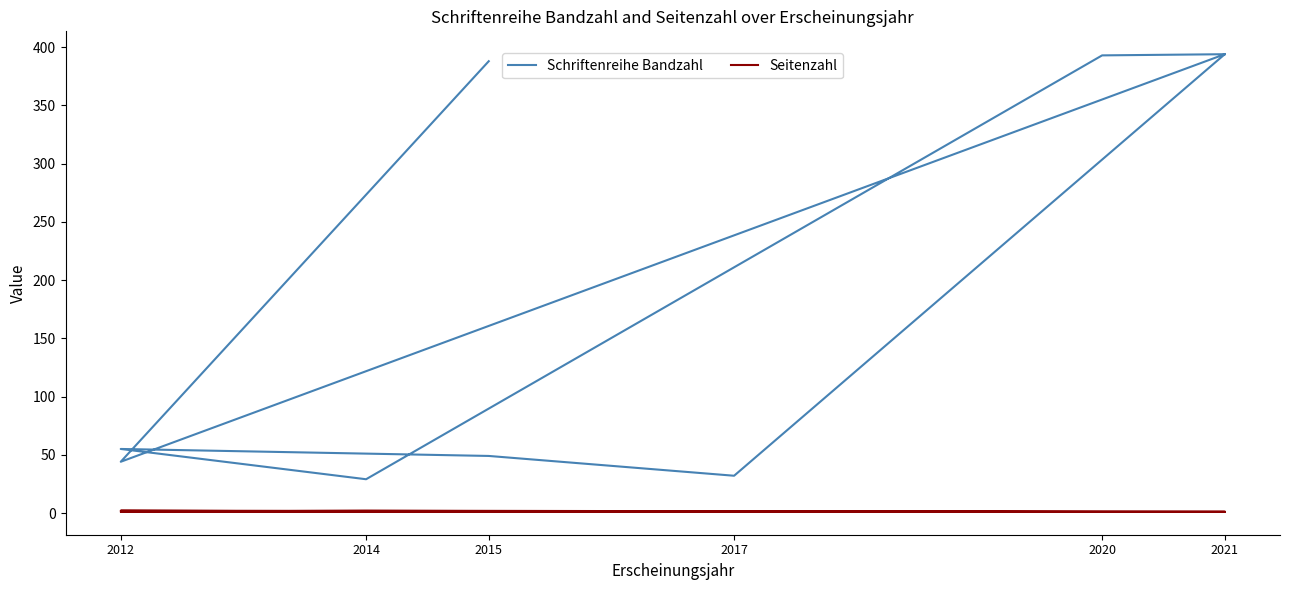

The value of Seitenzahl at 2021 is 1. True or false?

False